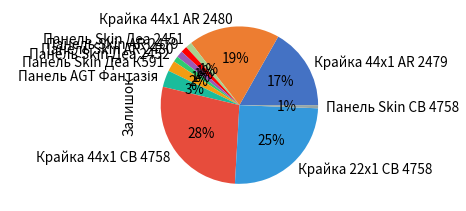

Between Панель Skin Деа К591 and Крайка 44x1 CB 4758, which is larger?

Крайка 44x1 CB 4758